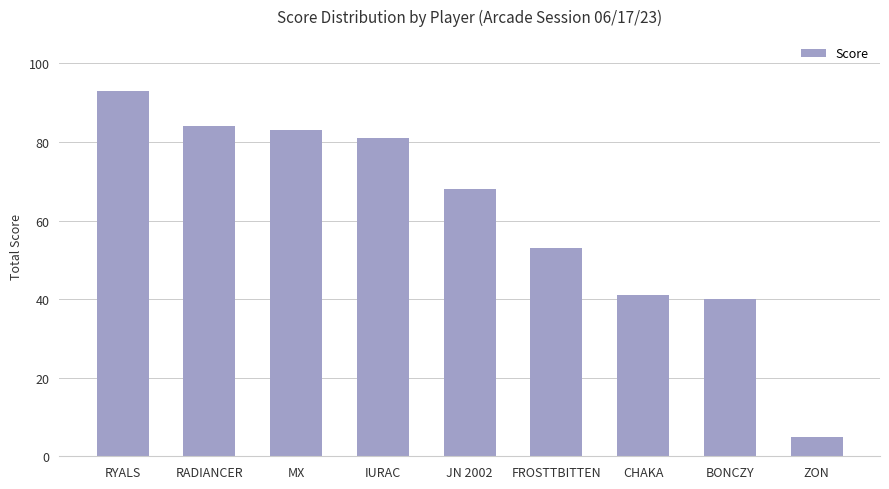

At which label is the value closest to 49?

FROSTTBITTEN